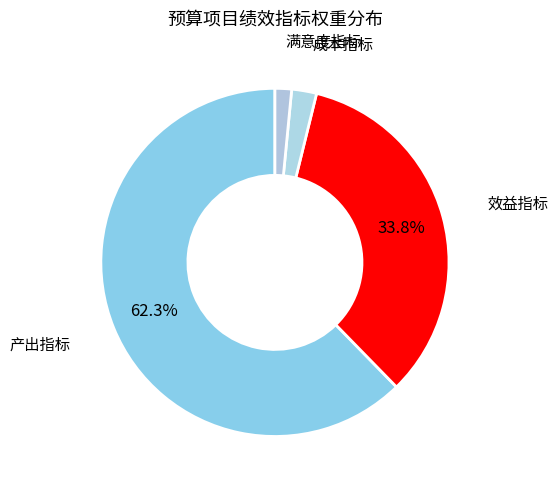

To the nearest percent, what is the difference between the 满意度指标 and 成本指标 slice percentages?

1%